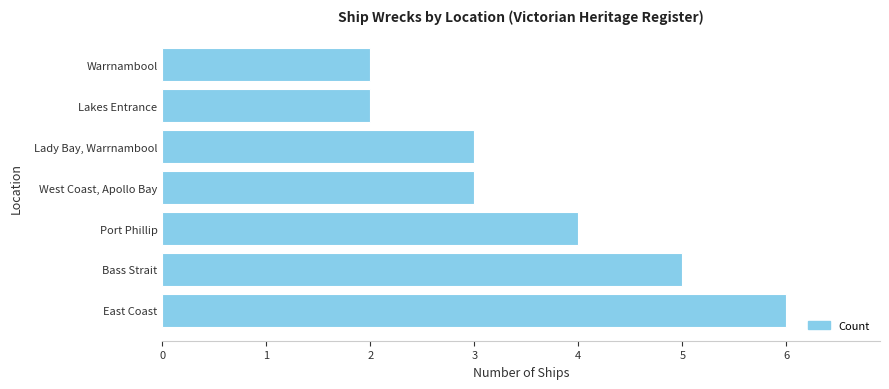

What is the difference between the maximum and minimum values?

4